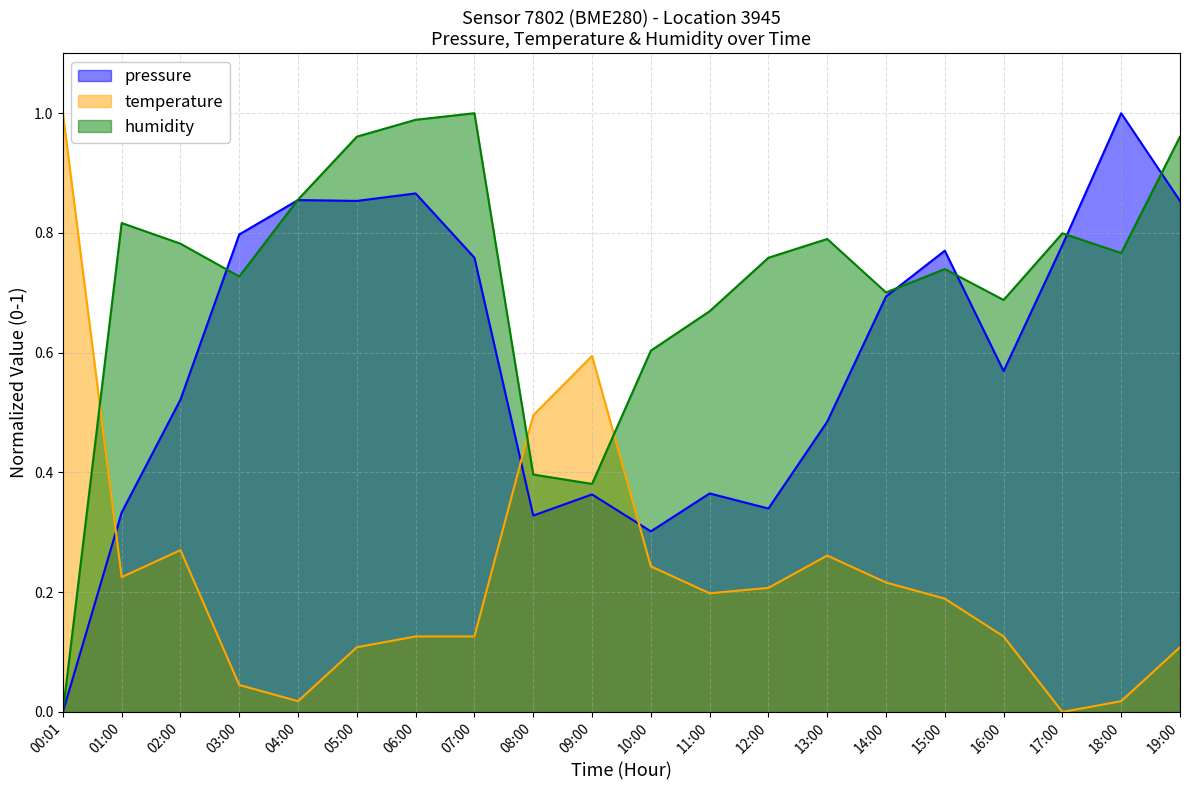

What is the value of the humidity point at the 6th from the left?

1.0